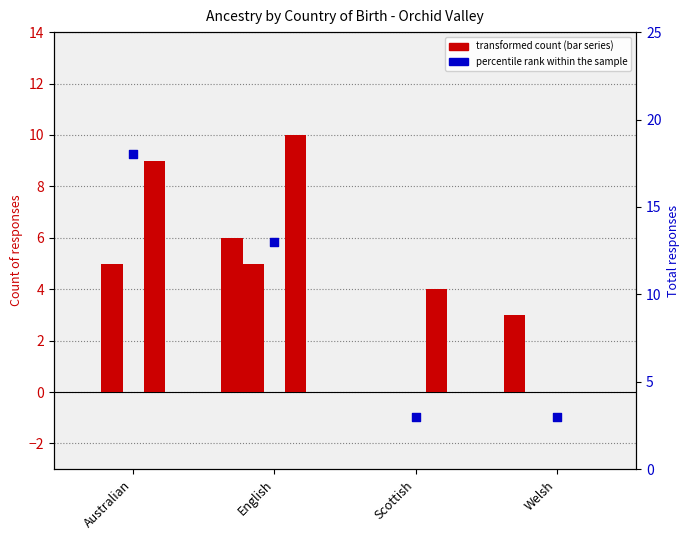

Is the value of percentile rank within the sample at Scottish greater than the value of Mother only born overseas at English?

Yes